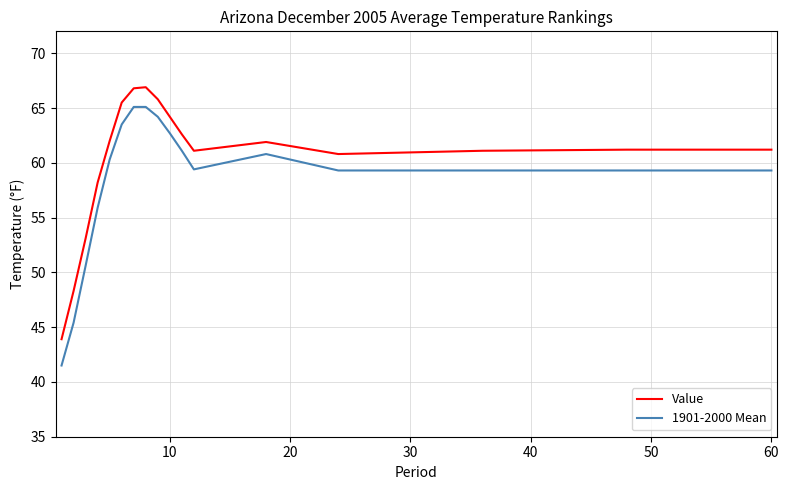

What is the difference between the maximum and minimum values in the Value series?

23.0